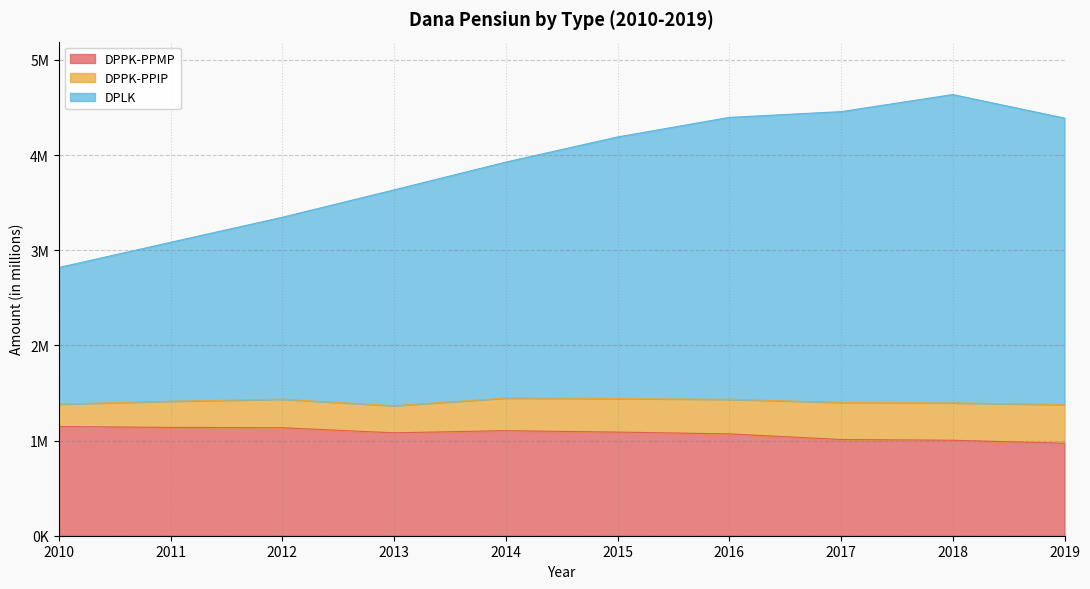

Does the chart have visible grid lines?

Yes